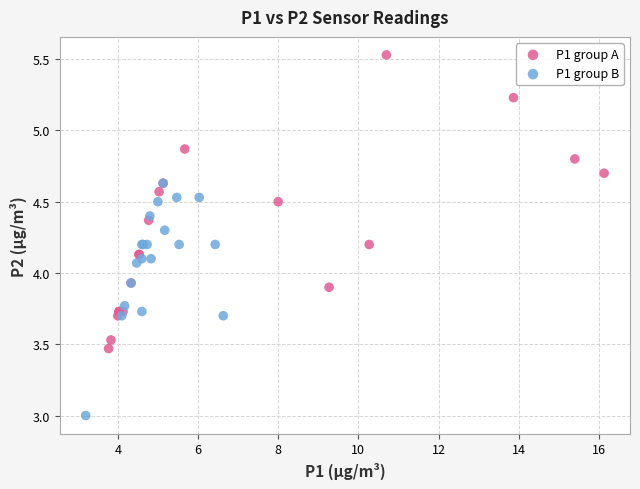

Which series contains the lowest Y value?

P1 group B